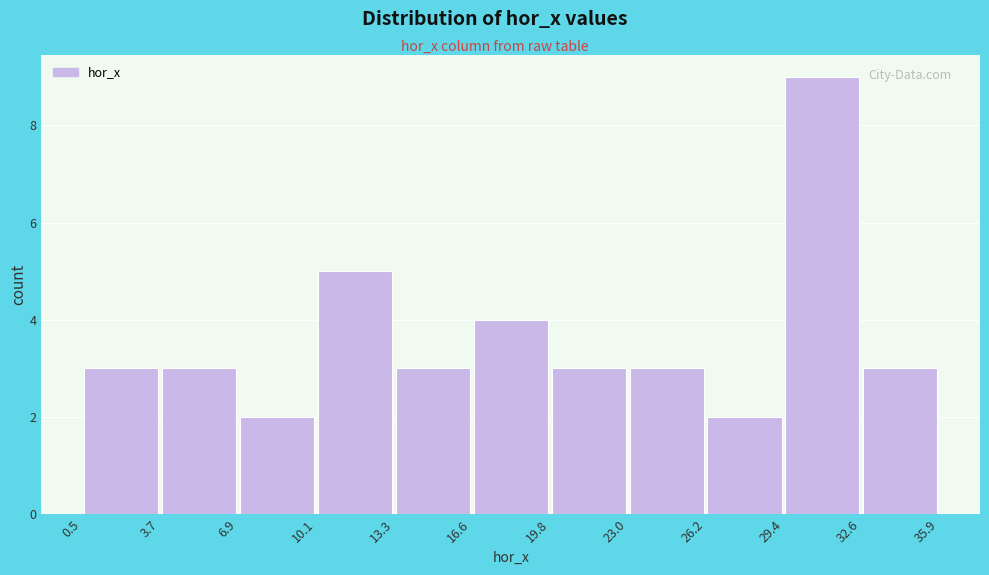

Reading left to right, transcribe this chart: for each bar, give the range it covers on the x-axis and its height. The values are not printed on the chart, so give them approximately, as read against the axis.

0.5 to 3.7: 3
3.7 to 6.9: 3
6.9 to 10.1: 2
10.1 to 13.3: 5
13.3 to 16.6: 3
16.6 to 19.8: 4
19.8 to 23.0: 3
23.0 to 26.2: 3
26.2 to 29.4: 2
29.4 to 32.6: 9
32.6 to 35.9: 3